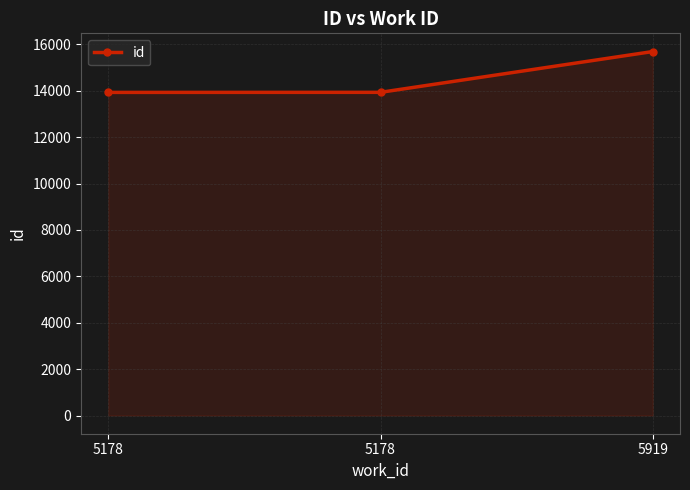

How many lines are shown in the chart?

1